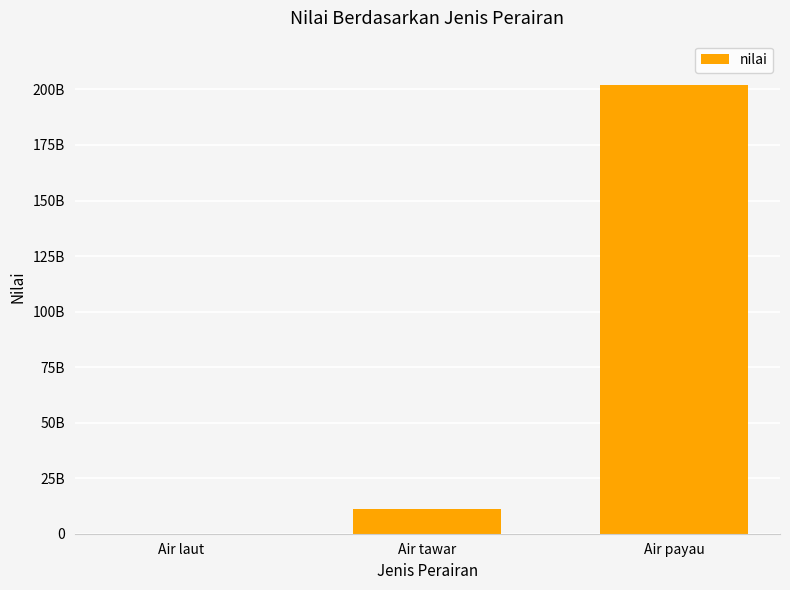

Between Air tawar and Air payau, which is larger?

Air payau